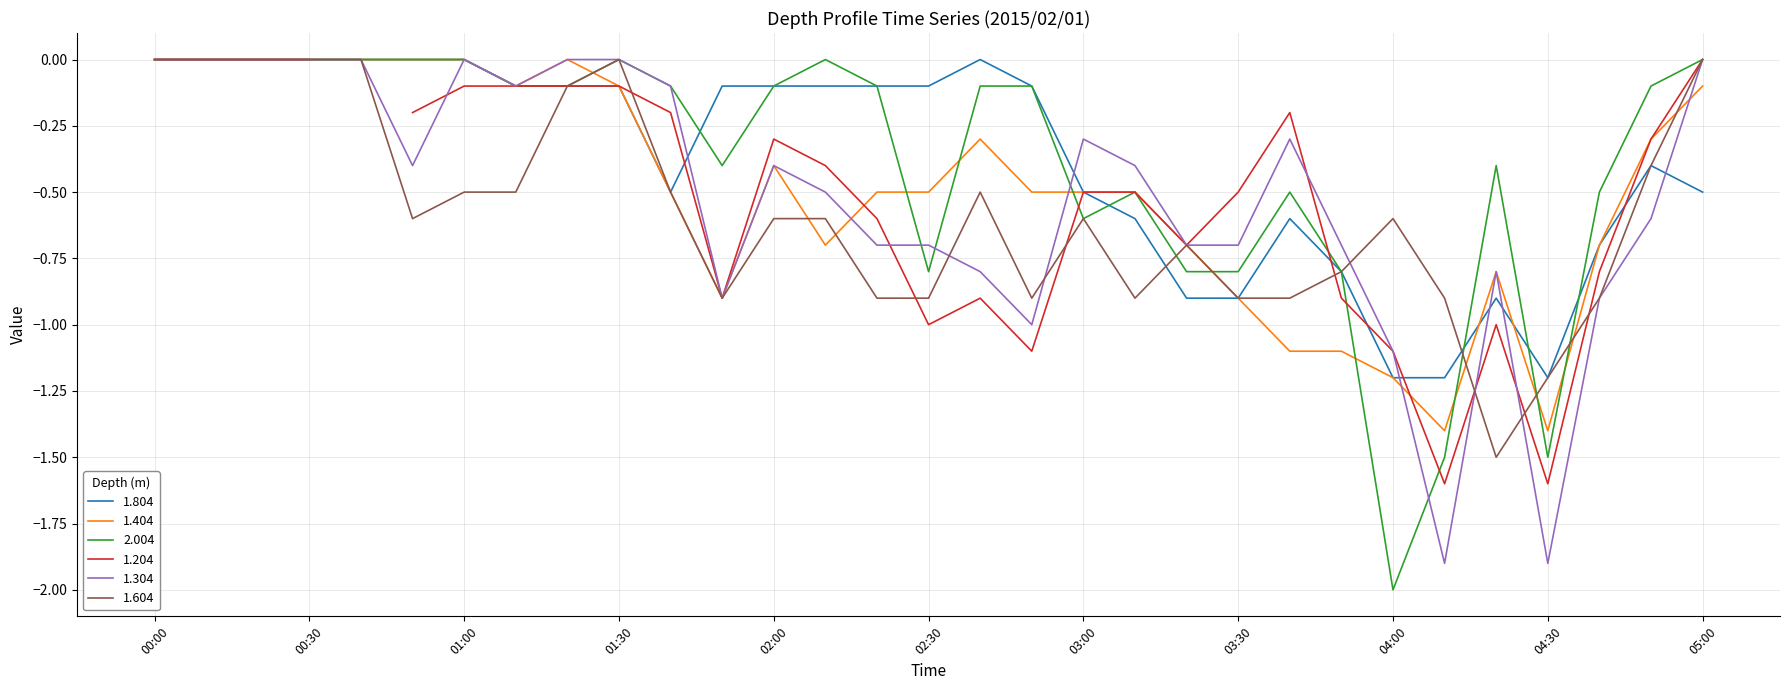

True or false: 1.604 has a value of 1.0 at 00:30.

False